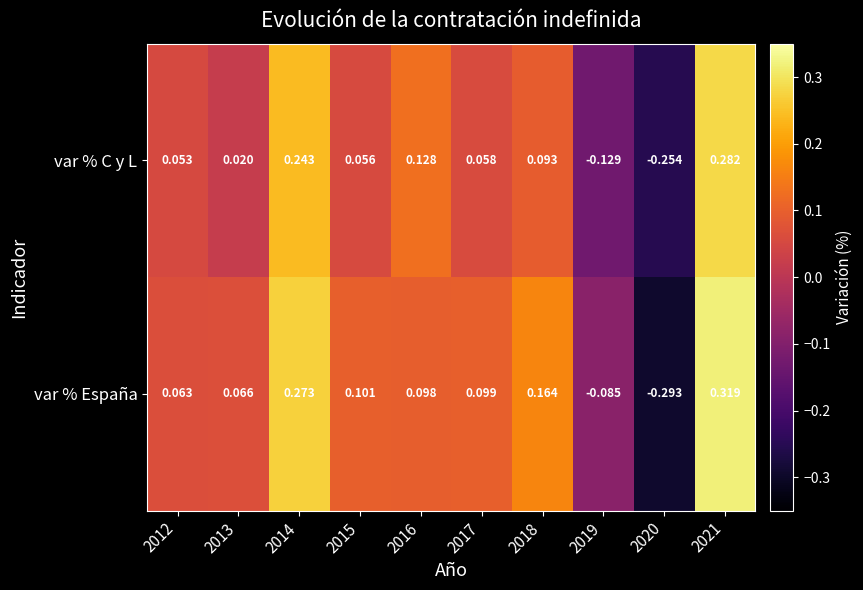

How many categories are shown in the chart?

10